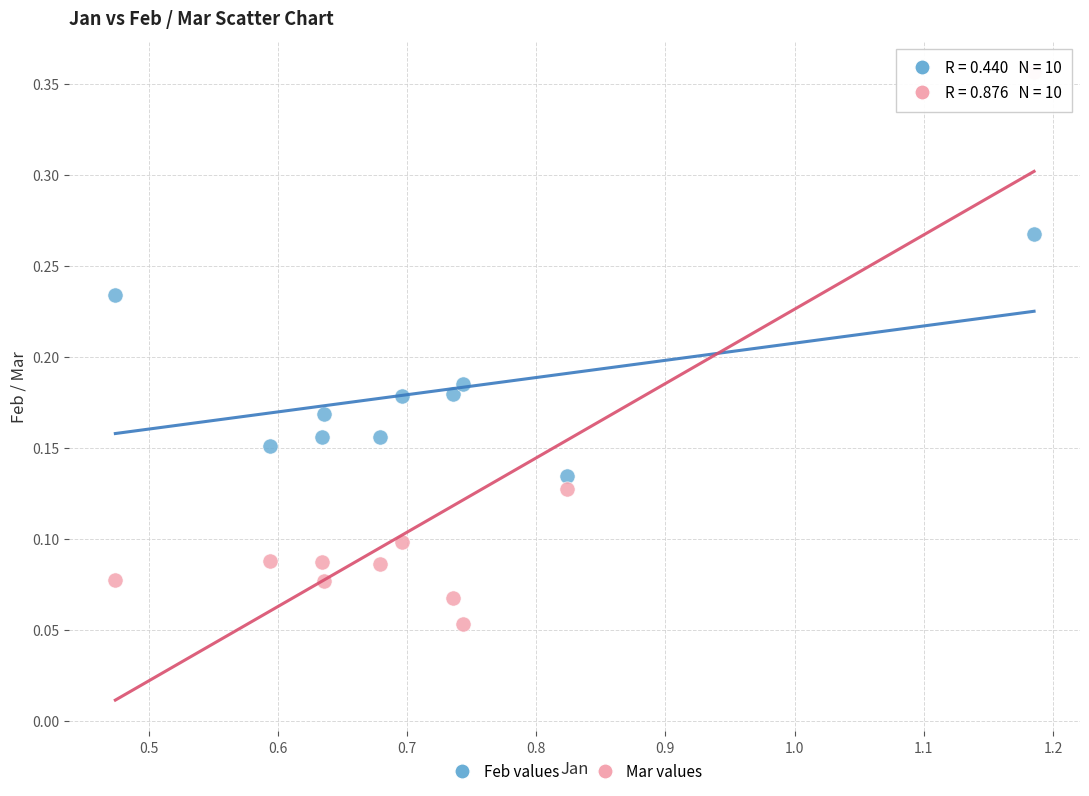

Which series reaches the minimum Y coordinate?

Mar values